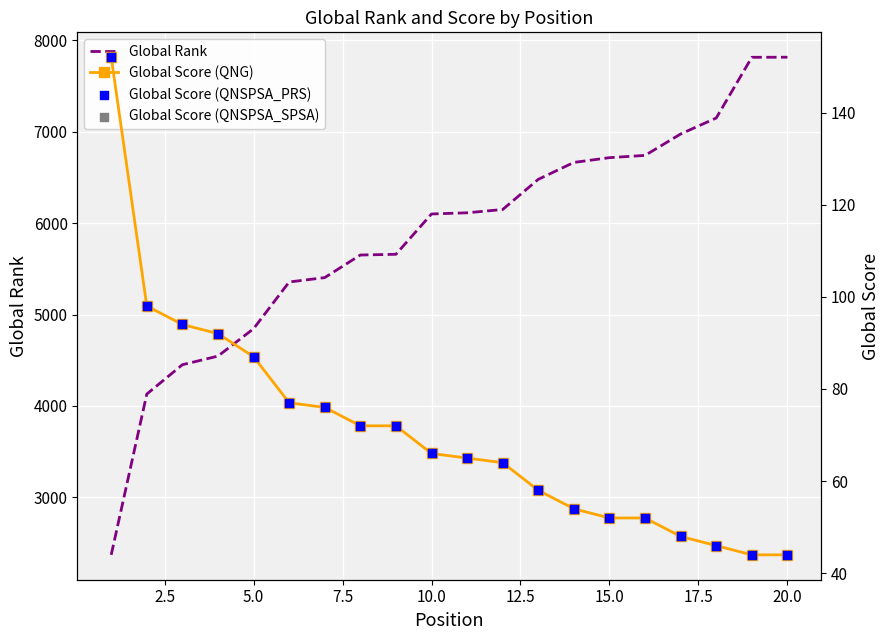

Which series reaches the minimum Y coordinate?

Global Score (QNG)